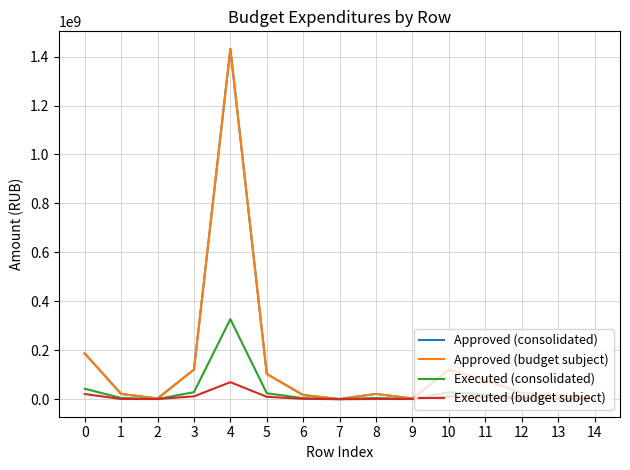

Where is the first local minimum for Approved (budget subject)?

2